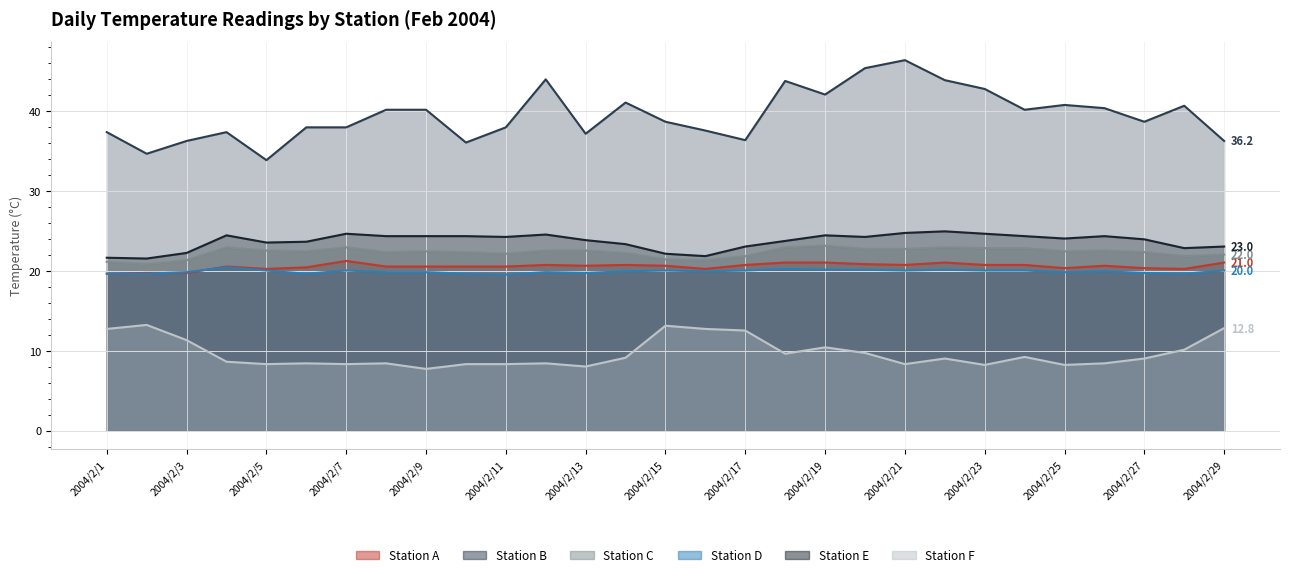

How many lines are shown in the chart?

6